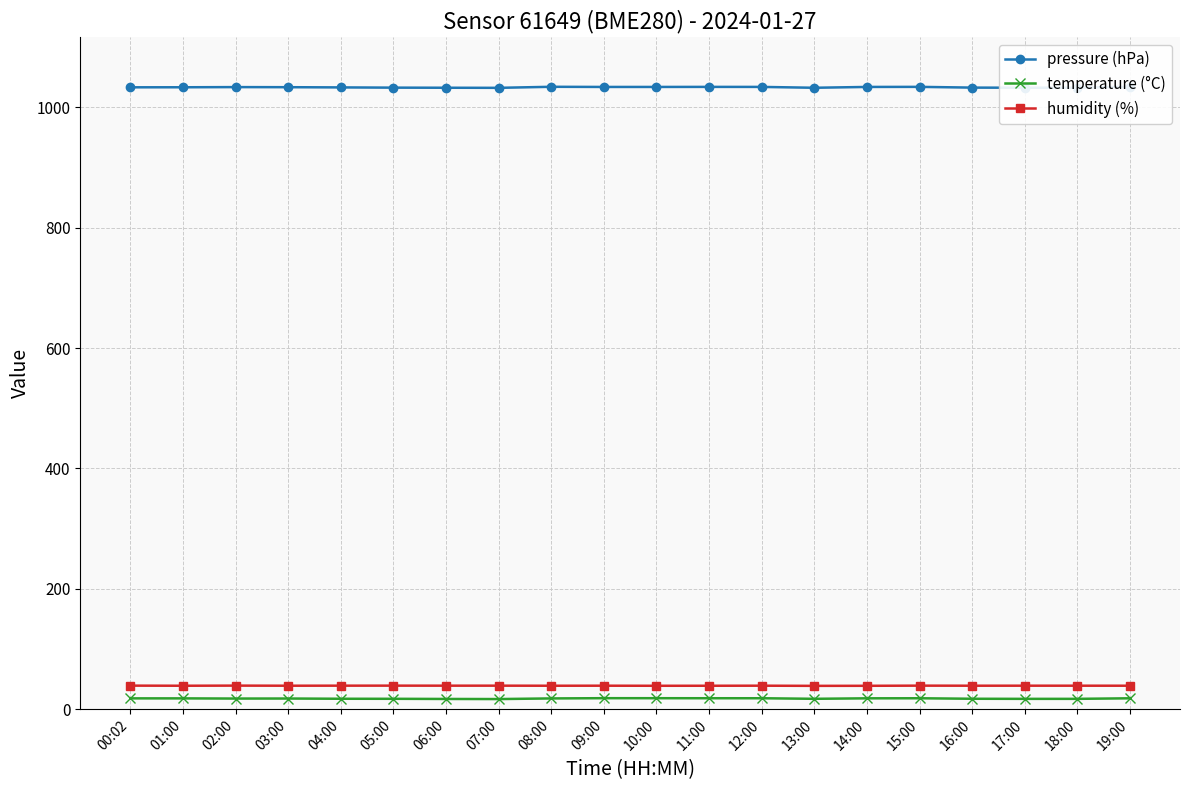

Is it true that humidity (%) equals 38.7 at 13:00?

True